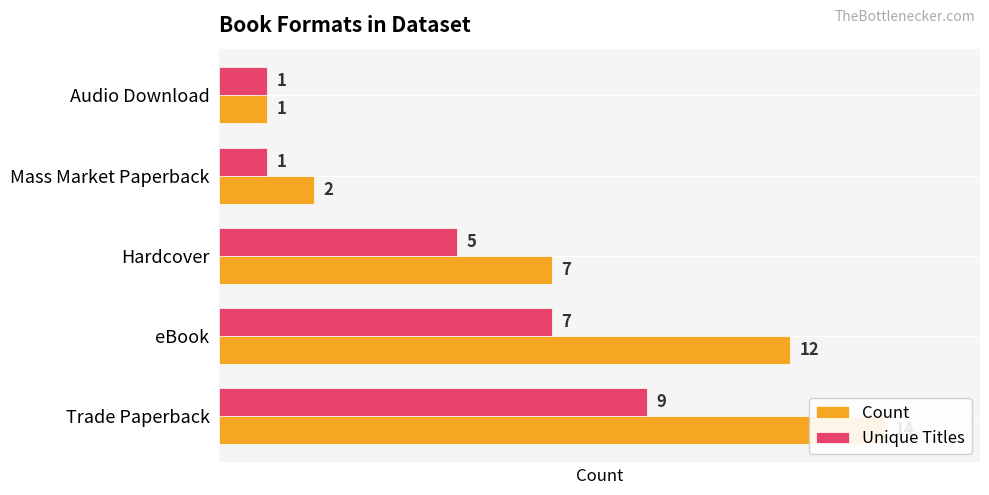

What is the difference between the highest and lowest values at Trade Paperback?

5